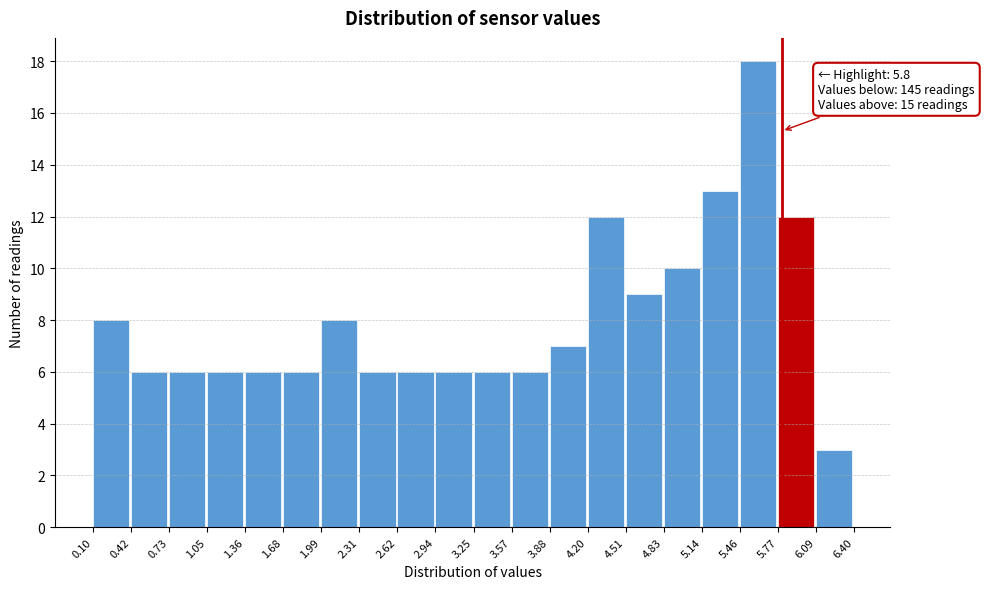

Over which range of the x-axis is the bar tallest?

5.46 to 5.77